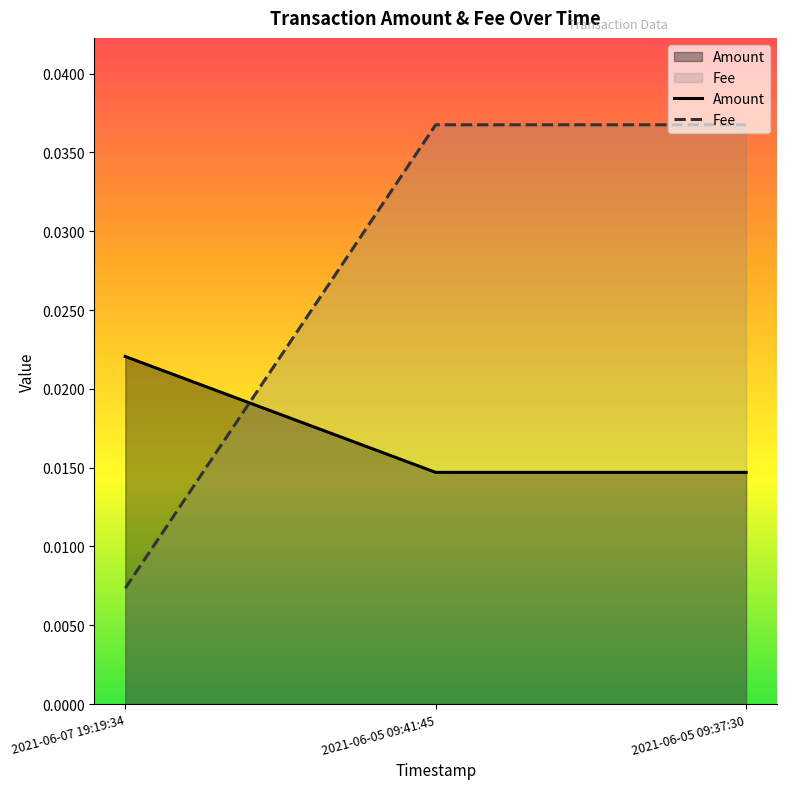

What is the sum of all Amount values?

0.1